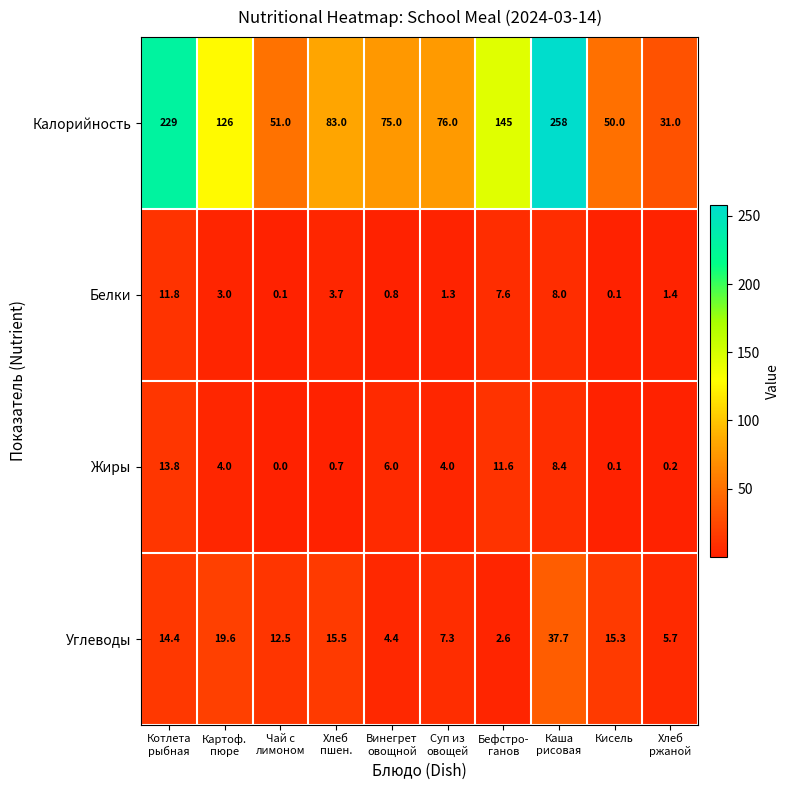

How many data points in Калорийность are less than 83?

5